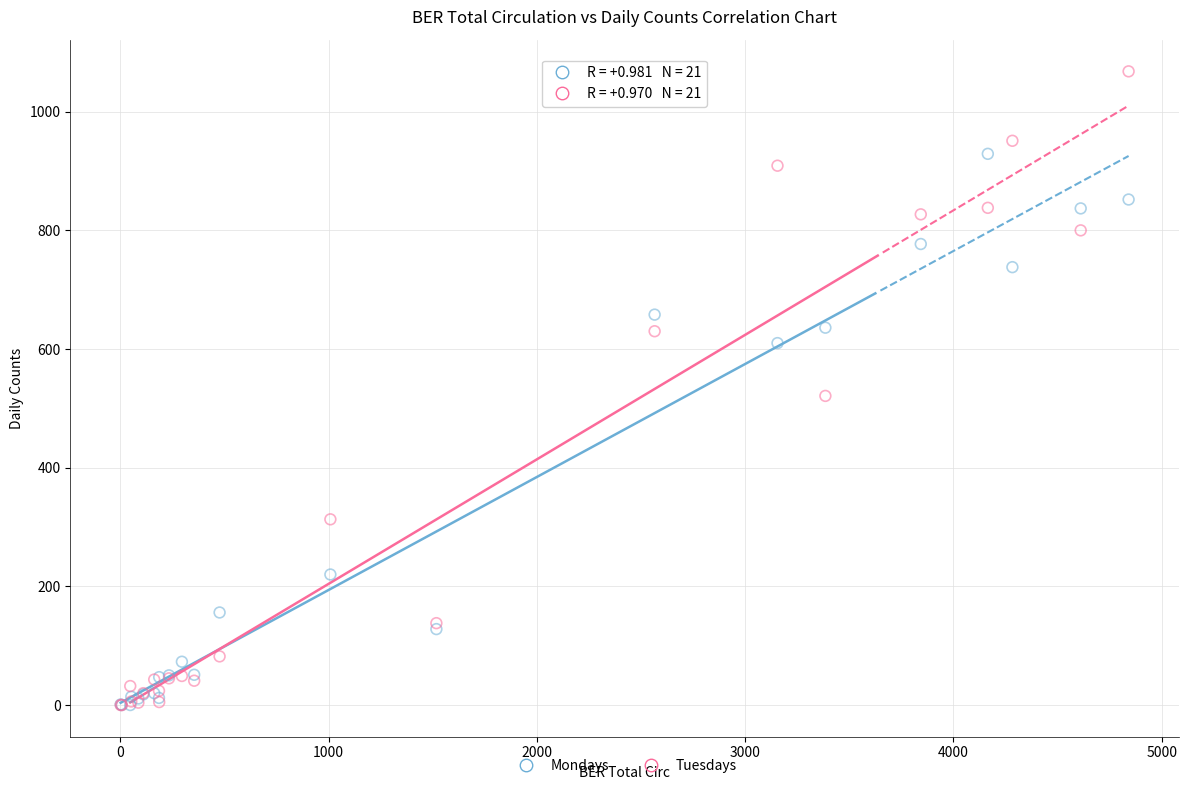

In the Mondays series, what Y value is closest to 464?

610